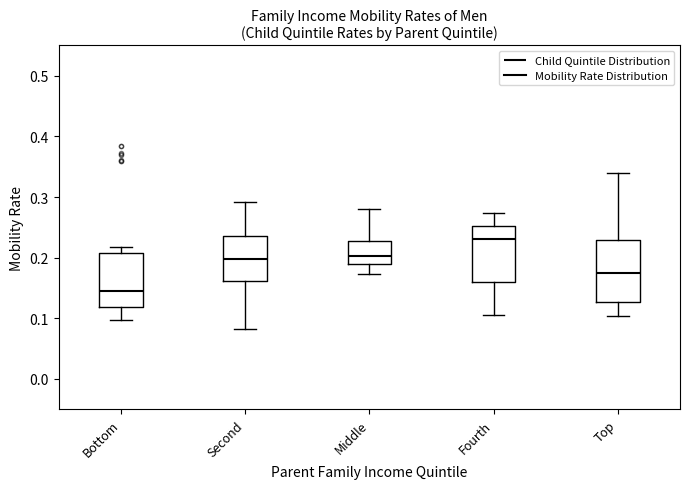

Reading left to right, read every box against the y-axis: the position of its median line, the range the box covers, and the ends of its whiskers. The values are not printed on the chart, so give them approximately, as read against the axis.

Bottom: median 0.14, box 0.12 to 0.21, whiskers 0.10 to 0.22
Second: median 0.20, box 0.16 to 0.24, whiskers 0.08 to 0.29
Middle: median 0.20, box 0.19 to 0.23, whiskers 0.17 to 0.28
Fourth: median 0.23, box 0.16 to 0.25, whiskers 0.11 to 0.27
Top: median 0.18, box 0.13 to 0.23, whiskers 0.10 to 0.34